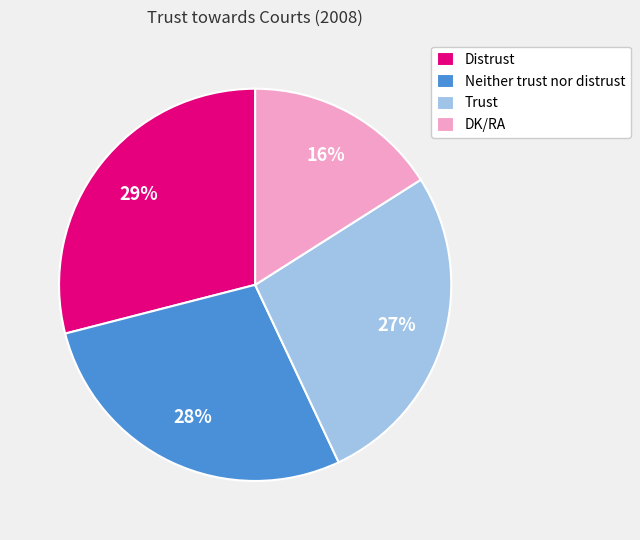

Is there any slice that represents more than half of the pie?

No